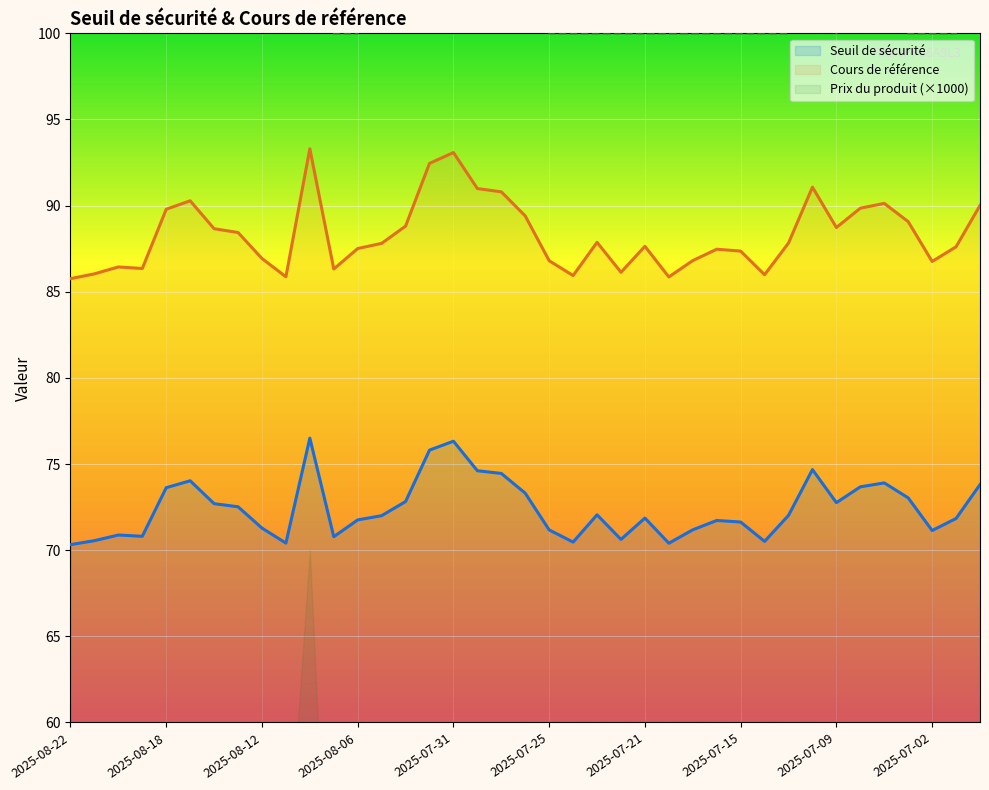

At which category is the sum across all series the highest?

2025-08-08